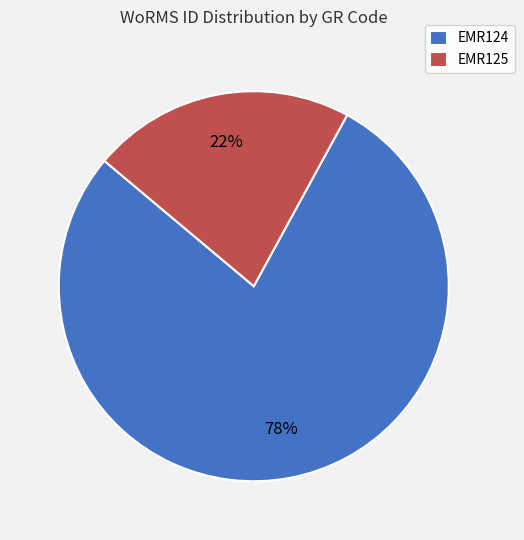

To the nearest percent, what is the combined percentage of EMR125 and EMR124?

100%